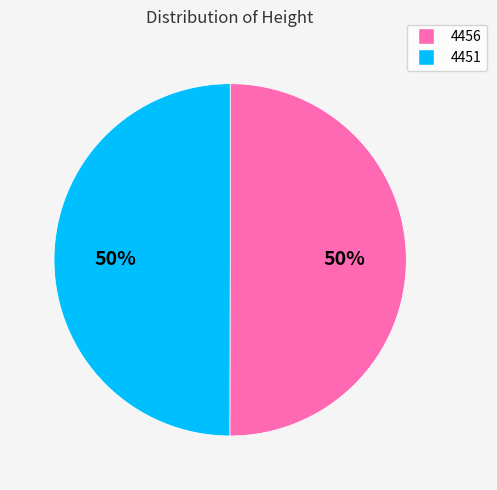

Is the sum of 4451 and 4456 greater than half?

Yes